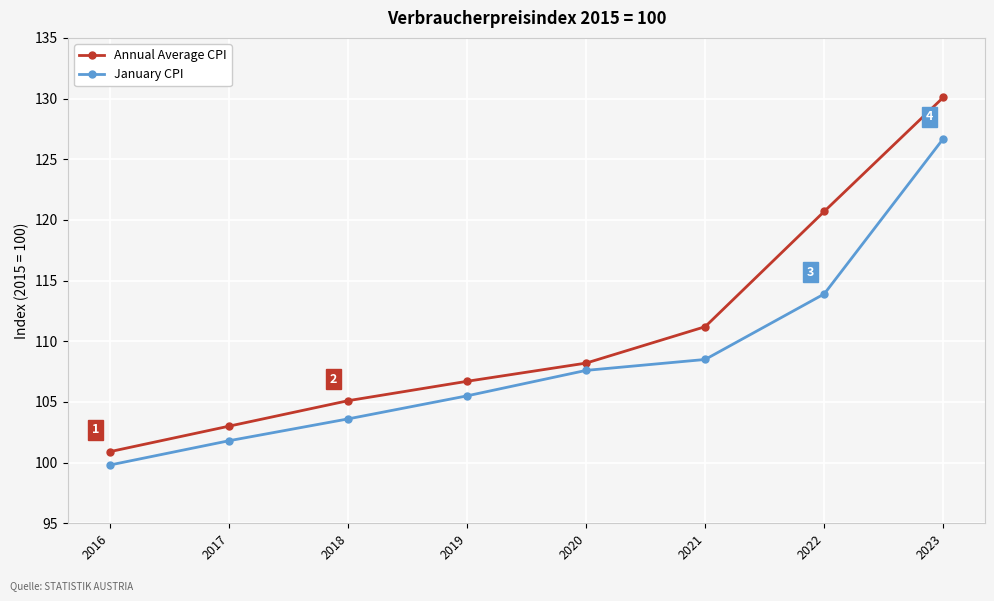

How many categories are shown in the chart?

8